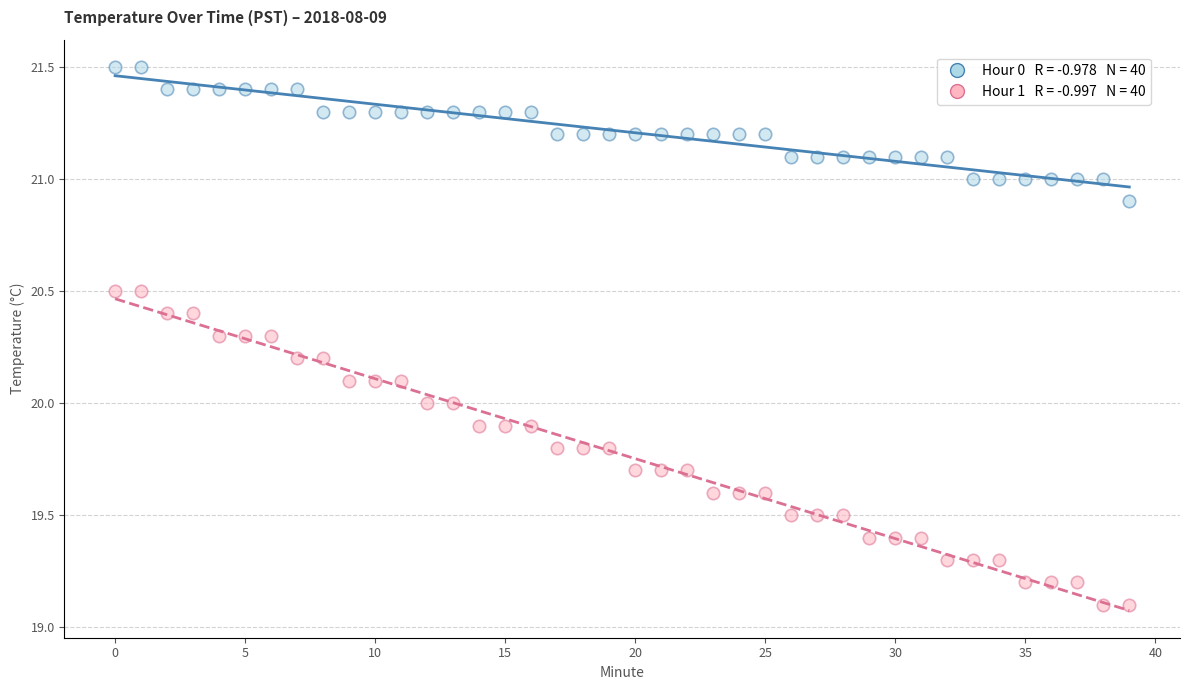

Across all data points, what is the range of Y values (max minus min)?

2.4